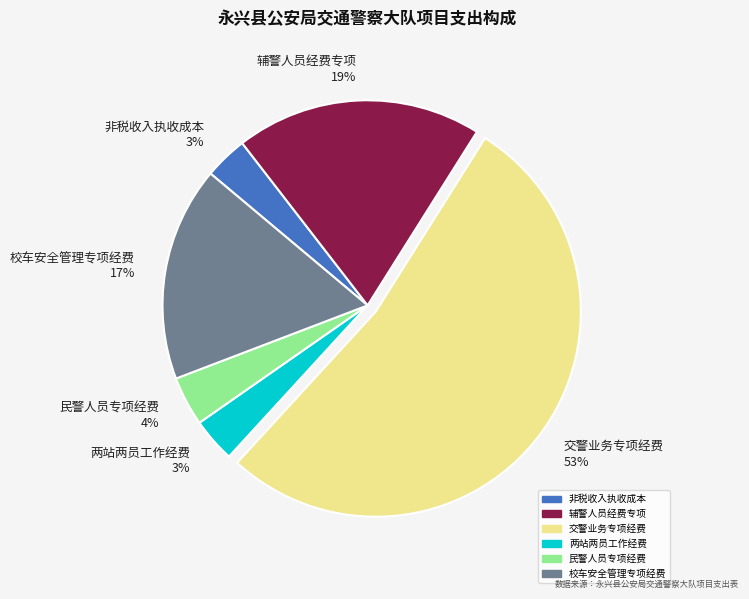

To the nearest percent, what is the combined percentage of 非税收入执收成本 3% and 民警人员专项经费 4%?

7%